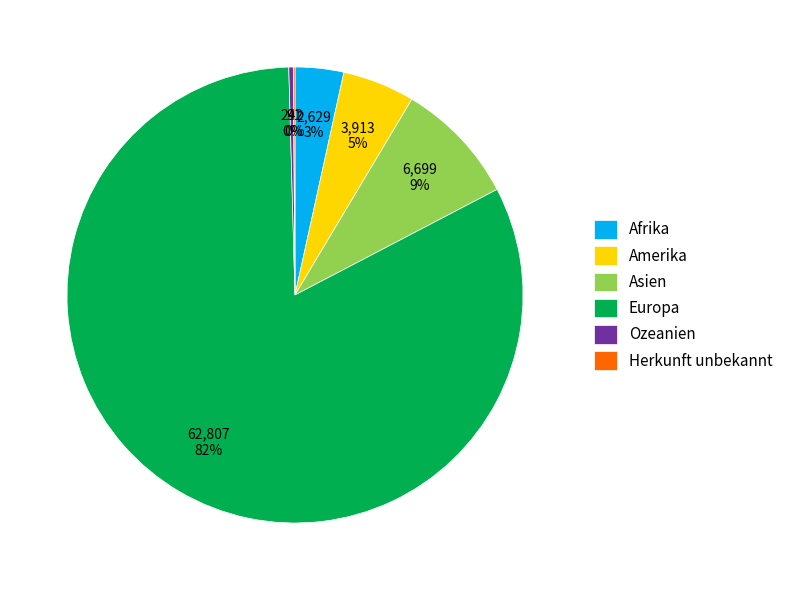

What is the ratio of the value at Europa to the value at Ozeanien?

259.5